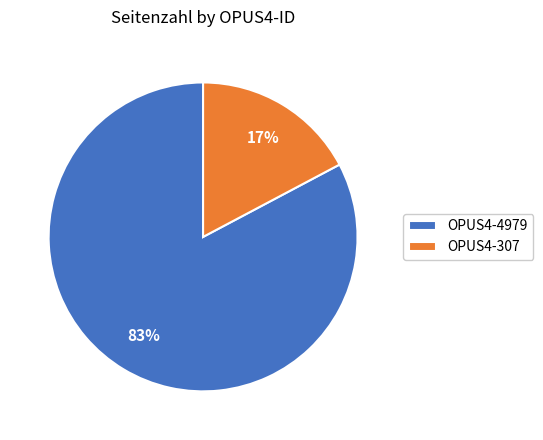

To the nearest percent, what is the difference between the largest and smallest slice percentages?

66%